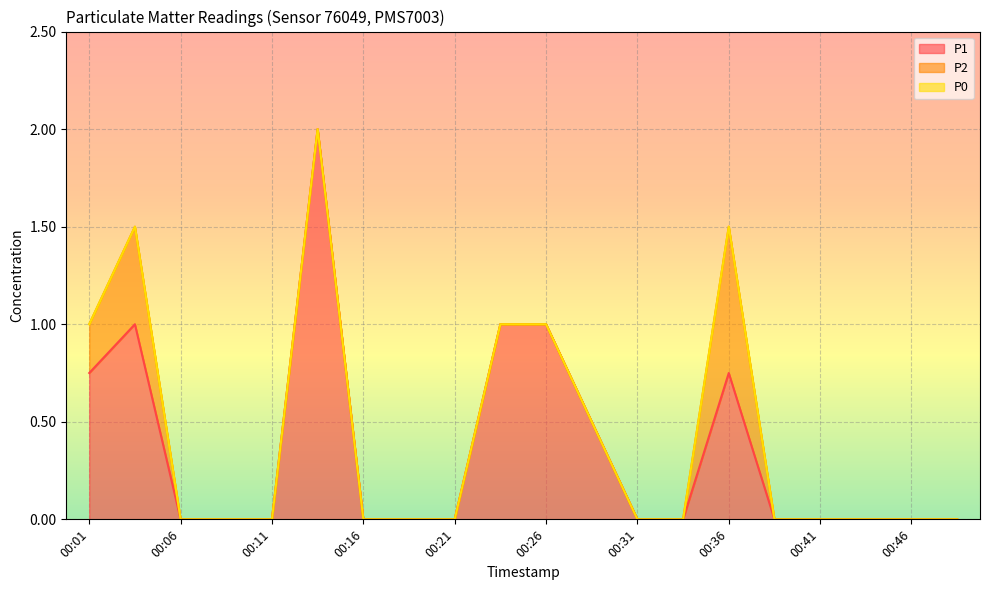

List the series in order of their peak value, highest first.

P1, P2, P0